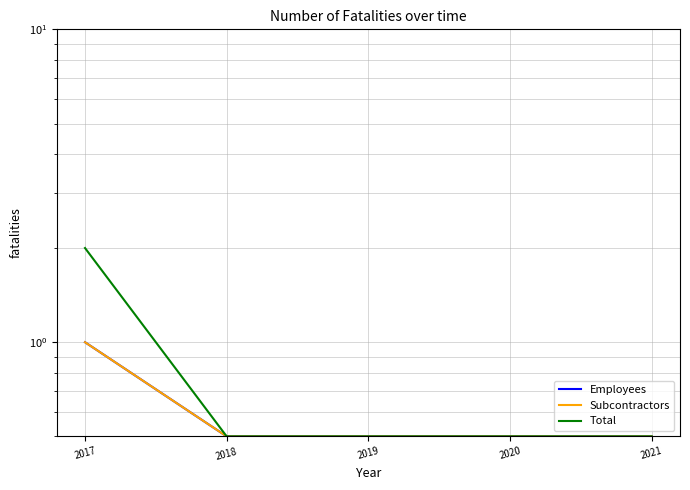

How many data points does each series have?

5